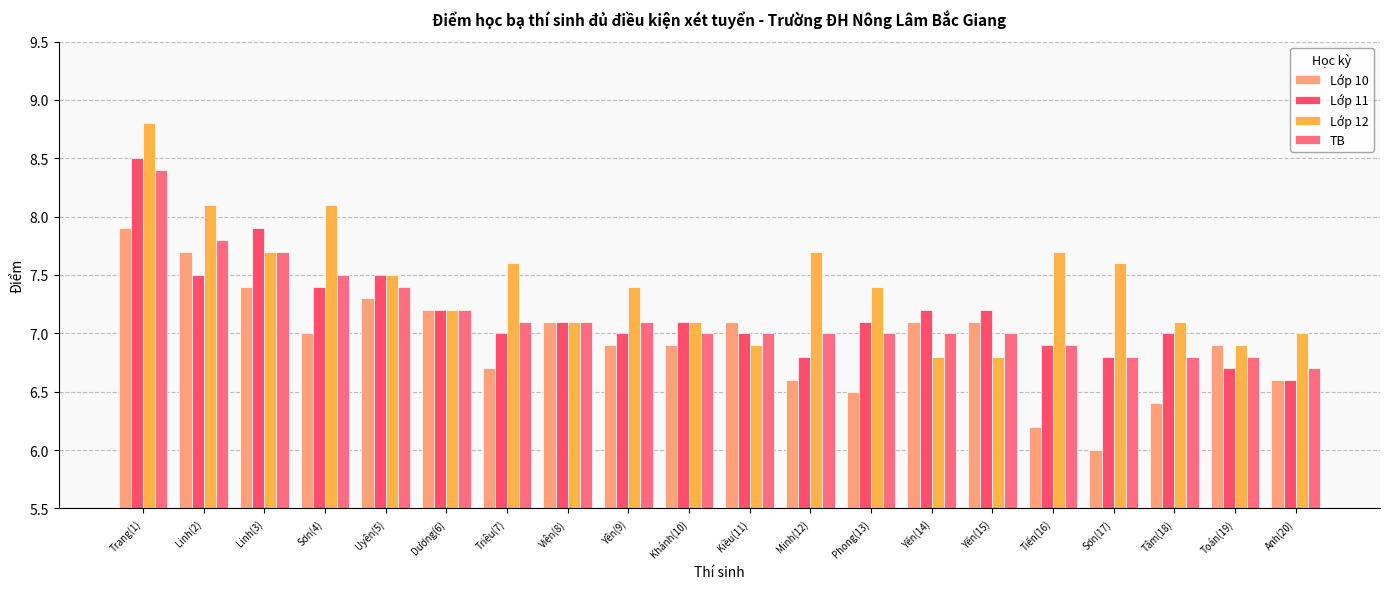

Count the number of categories in the chart.

20